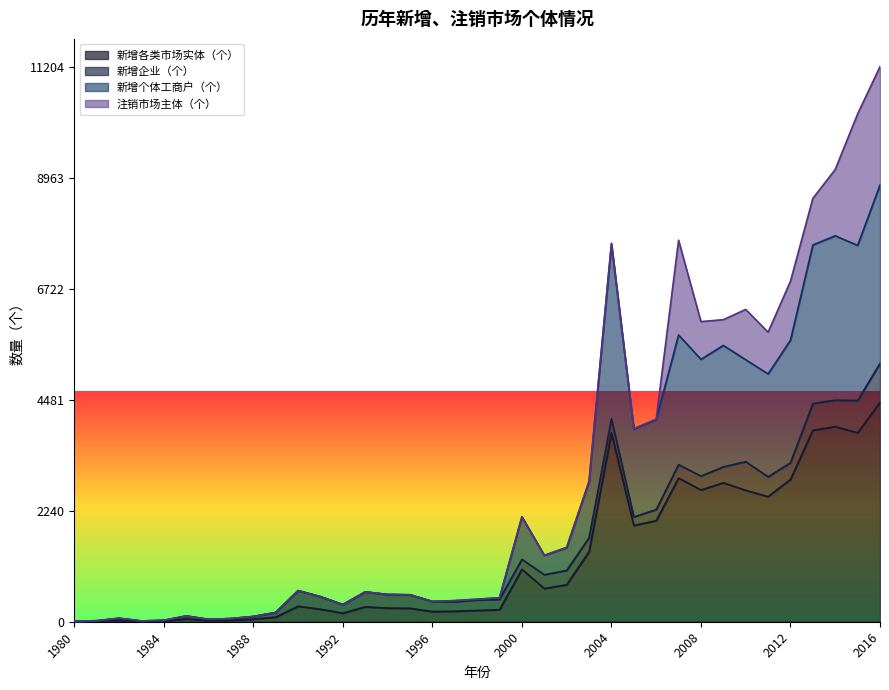

What is the average value of the 新增各类市场实体（个） series?

1269